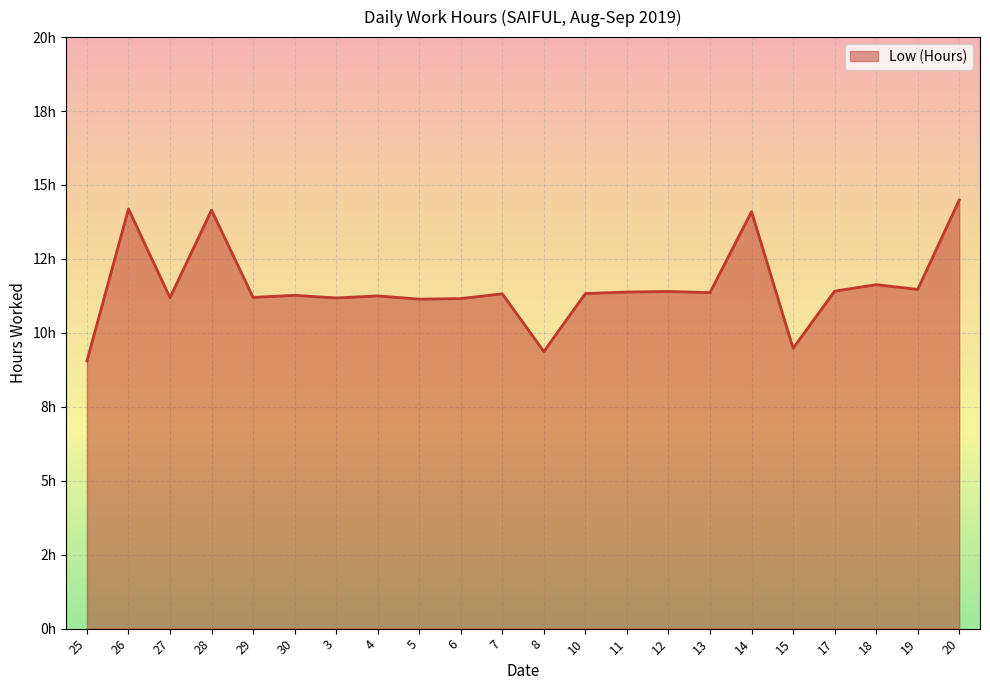

What position from the right is 3?

16